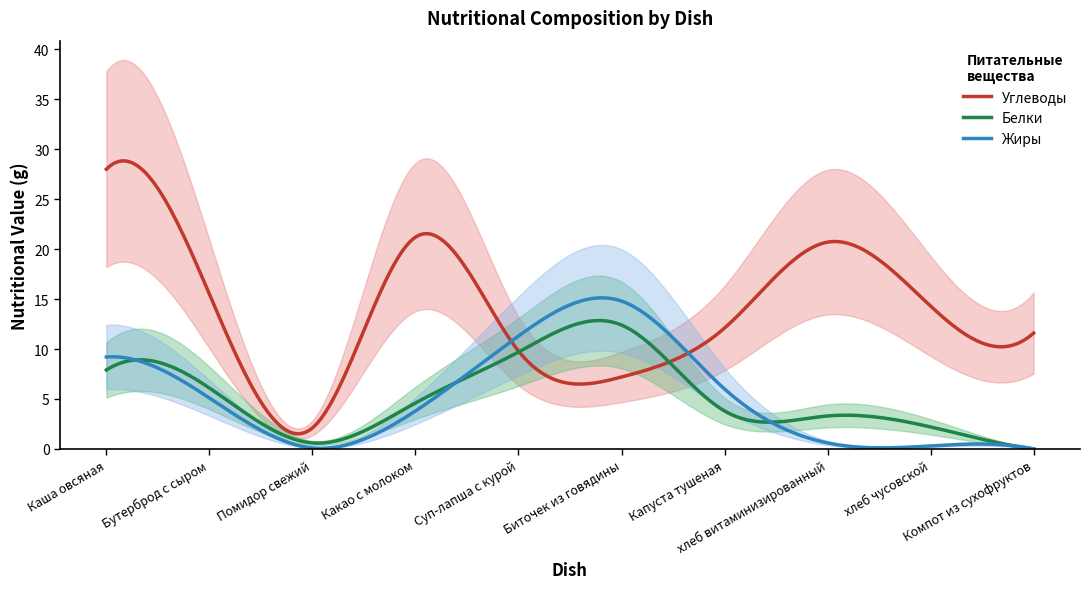

Reading left to right, what are all the values shown in this chart?

Белки: 7.9	6.1	0.6	4.6	9.7	12.4	3.8	3.3	2.2	0.0
Жиры: 9.2	5.1	0.1	3.8	11.3	14.8	6.0	0.6	0.3	0.0
Углеводы: 28.0	15.5	2.1	21.2	9.8	7.2	12.1	20.7	14.3	11.6